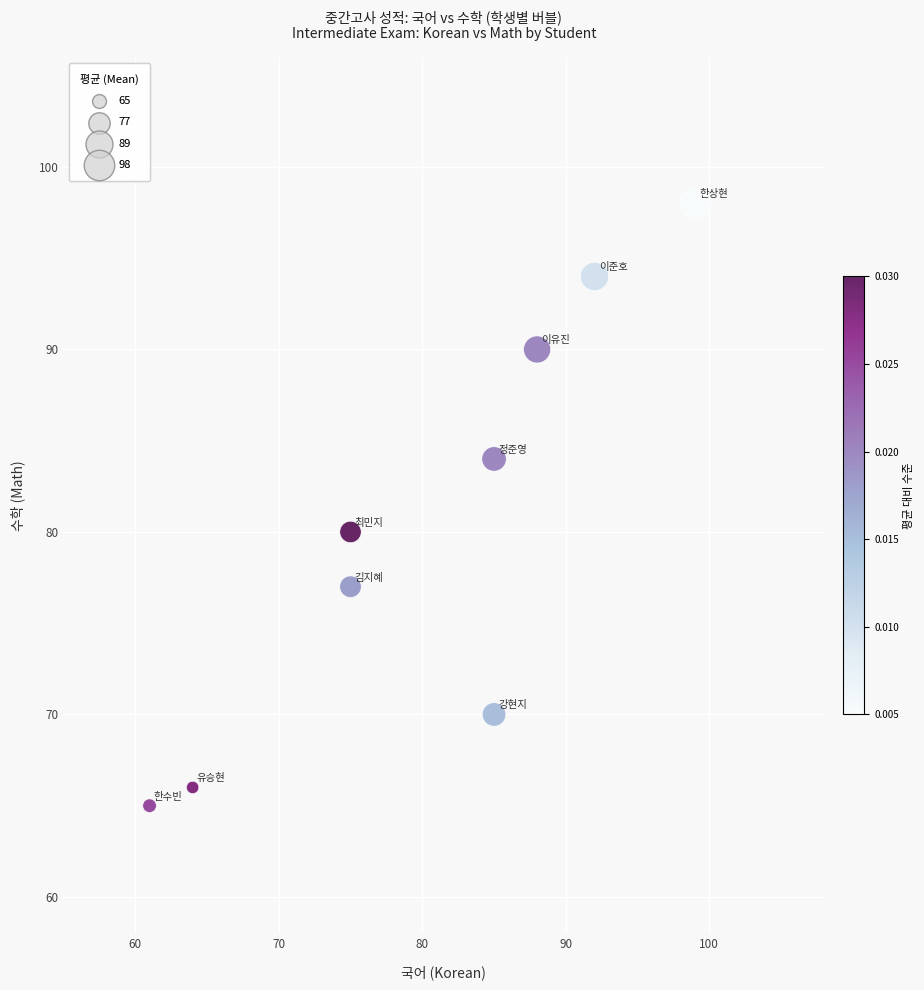

What Y value in the scatter plot is closest to 81?

80